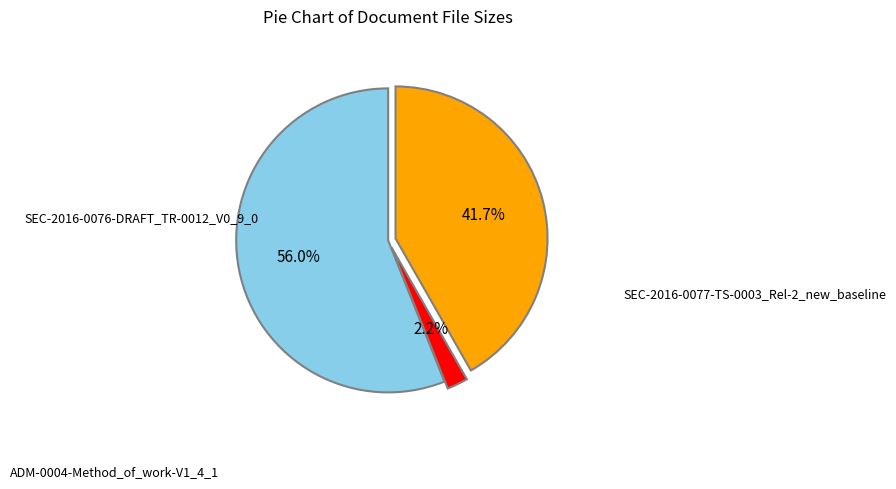

To the nearest percent, what percentage of the pie is ADM-0004-Method_of_work-V1_4_1?

2%